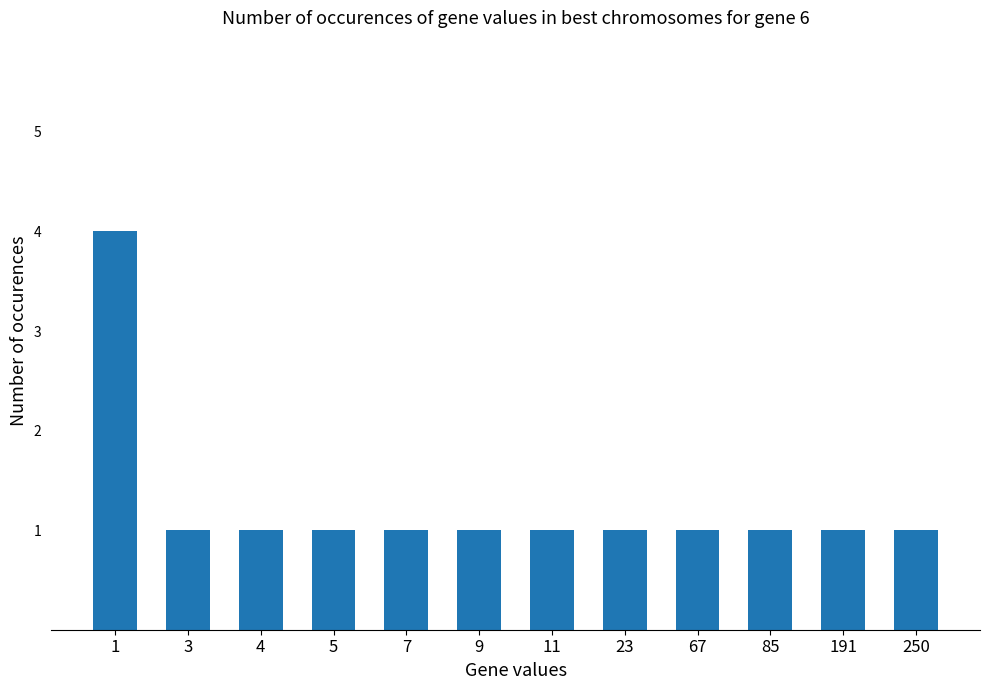

Reading left to right, what are all the values shown in this chart?

4	1	1	1	1	1	1	1	1	1	1	1